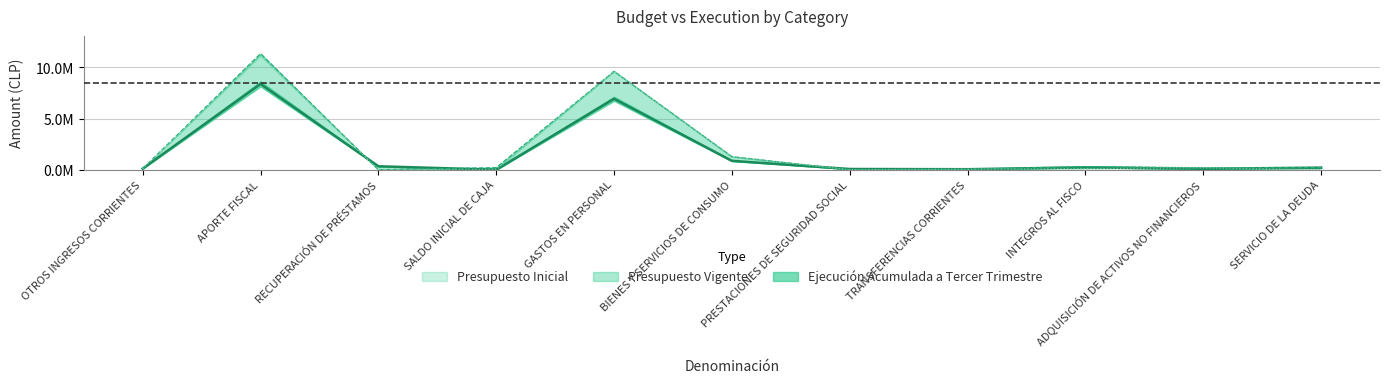

Between INTEGROS AL FISCO and SALDO INICIAL DE CAJA, which is larger?

INTEGROS AL FISCO